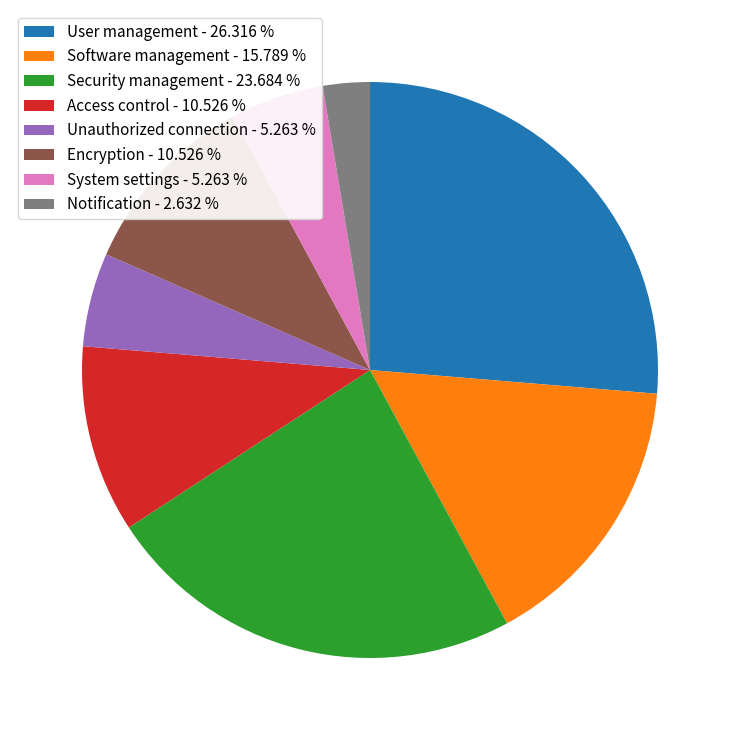

True or false: Unauthorized connection accounts for 5% of the total.

True